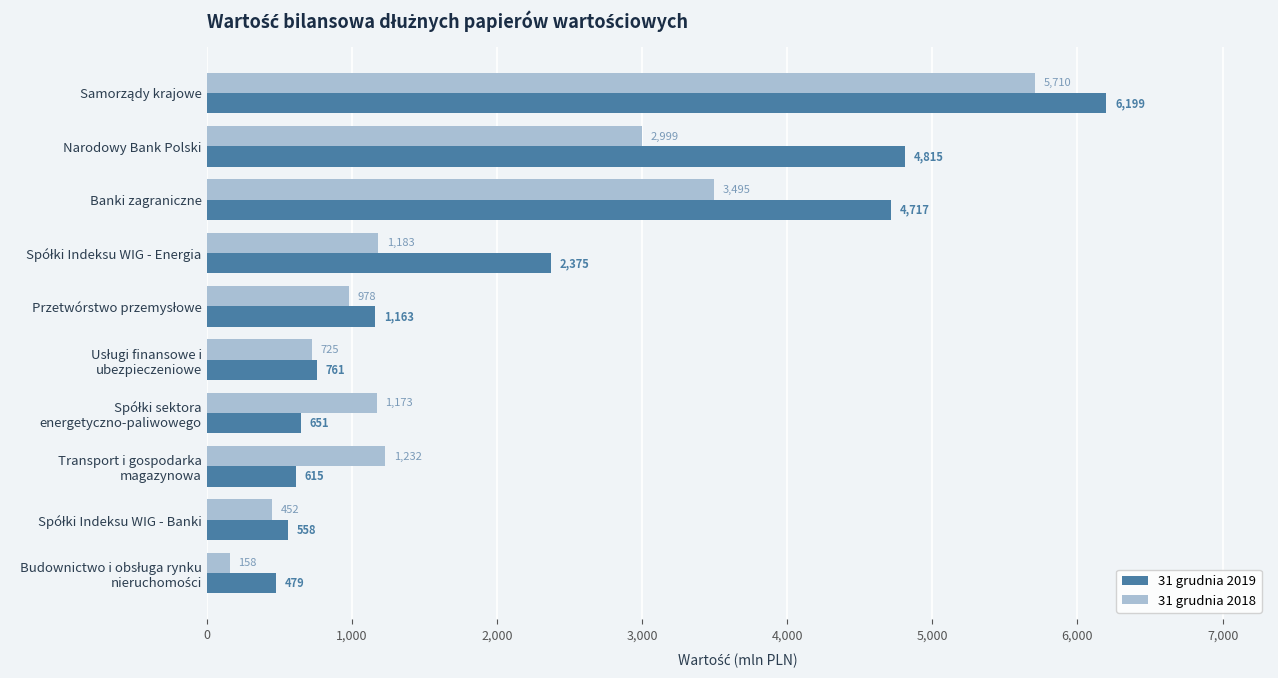

List the series in order of their overall mean, lowest first.

31 grudnia 2018, 31 grudnia 2019